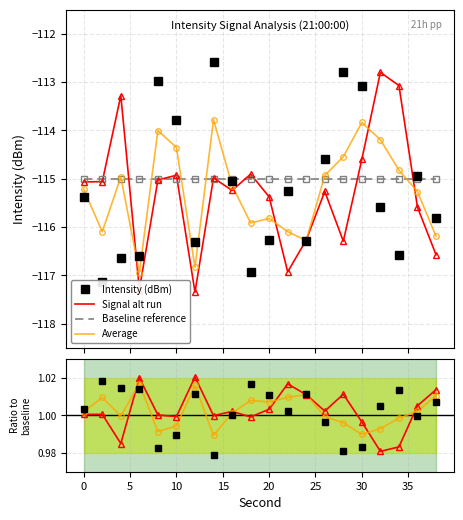

True or false: Baseline reference and Intensity(dBm) intersect in this chart.

False